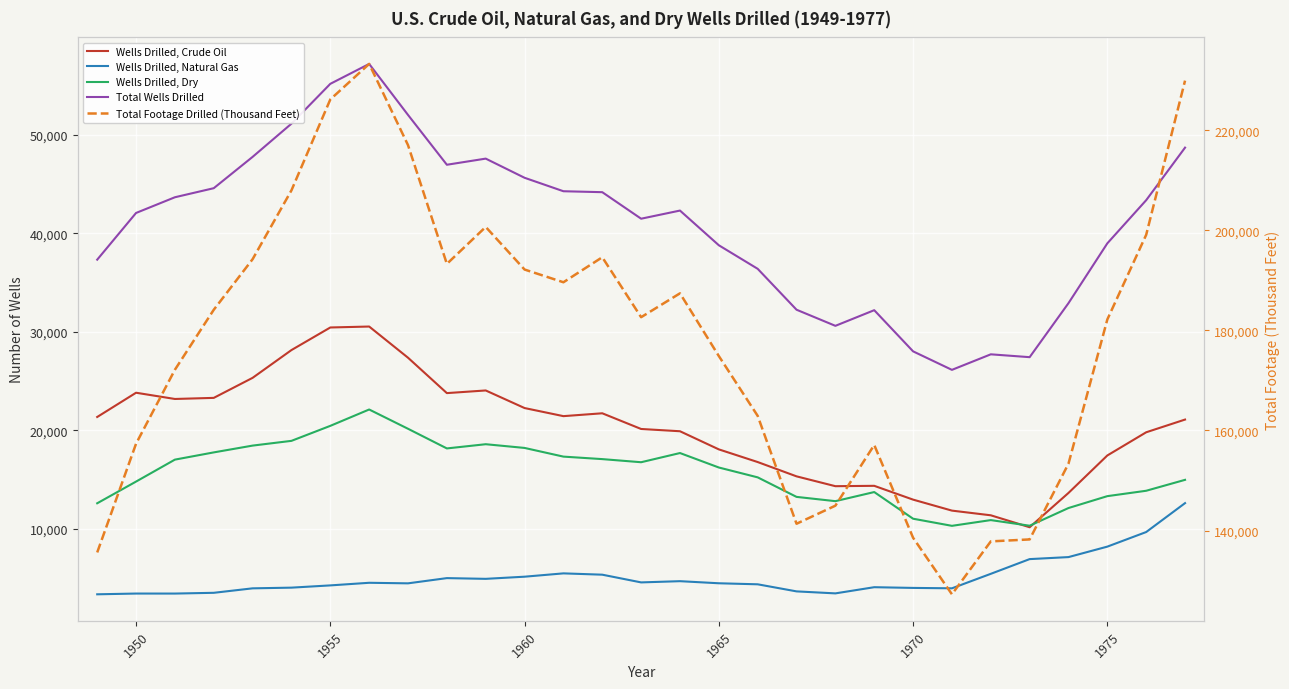

How many distinct data groups are displayed?

5